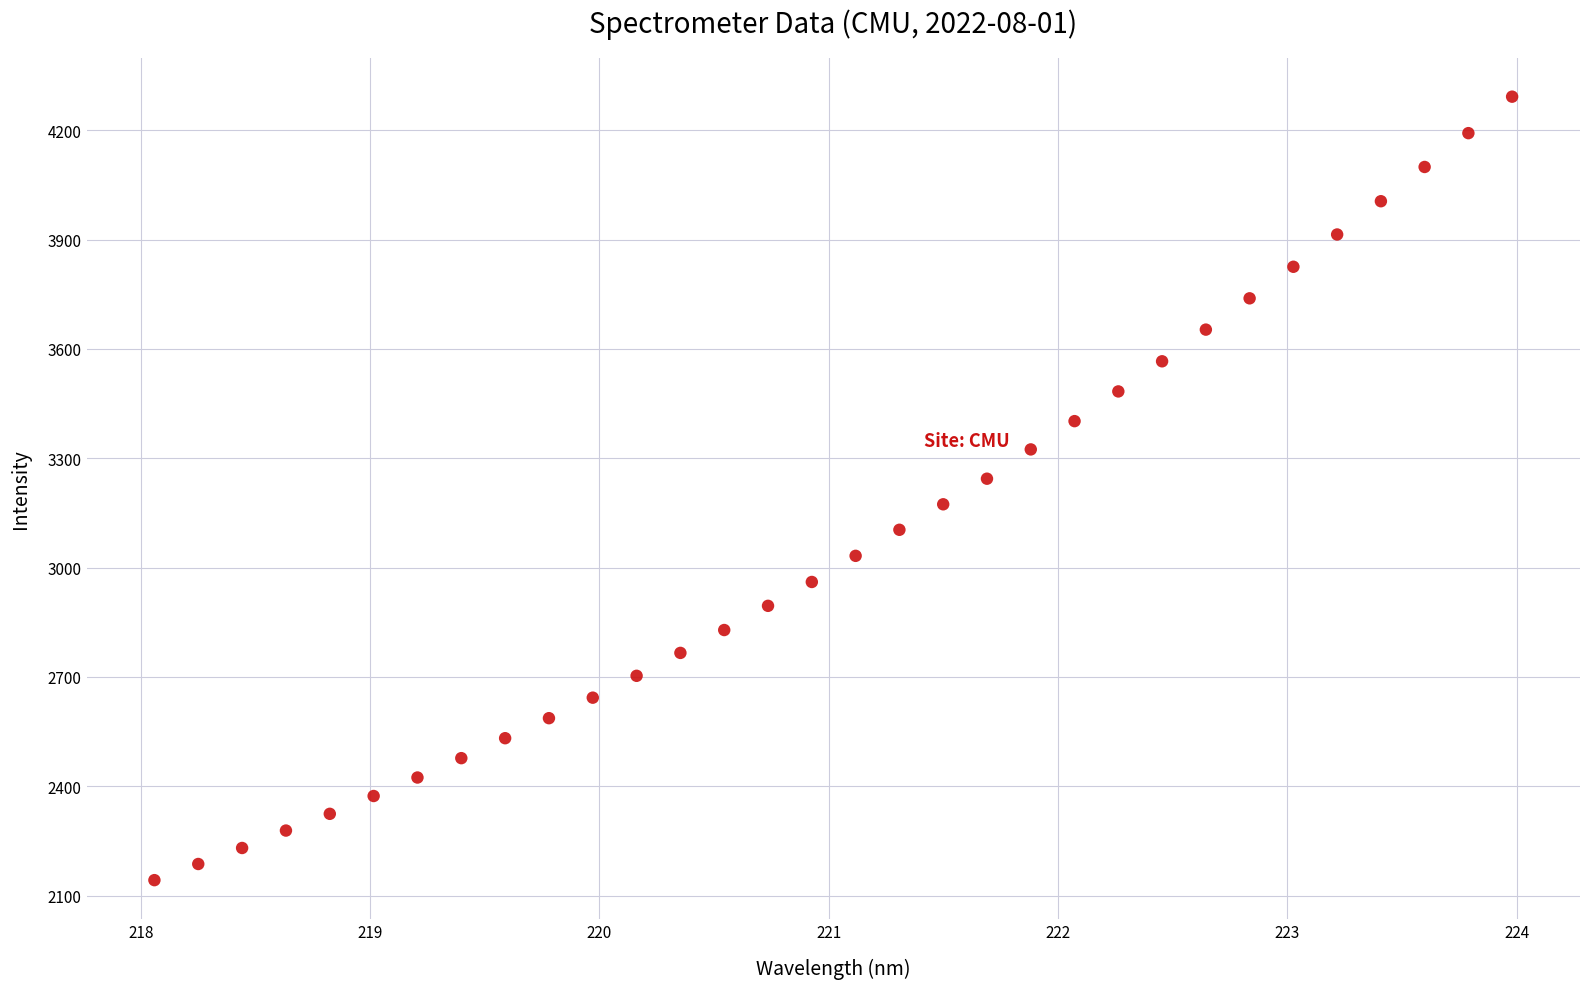

What is the range of X values (max minus min)?

5.9